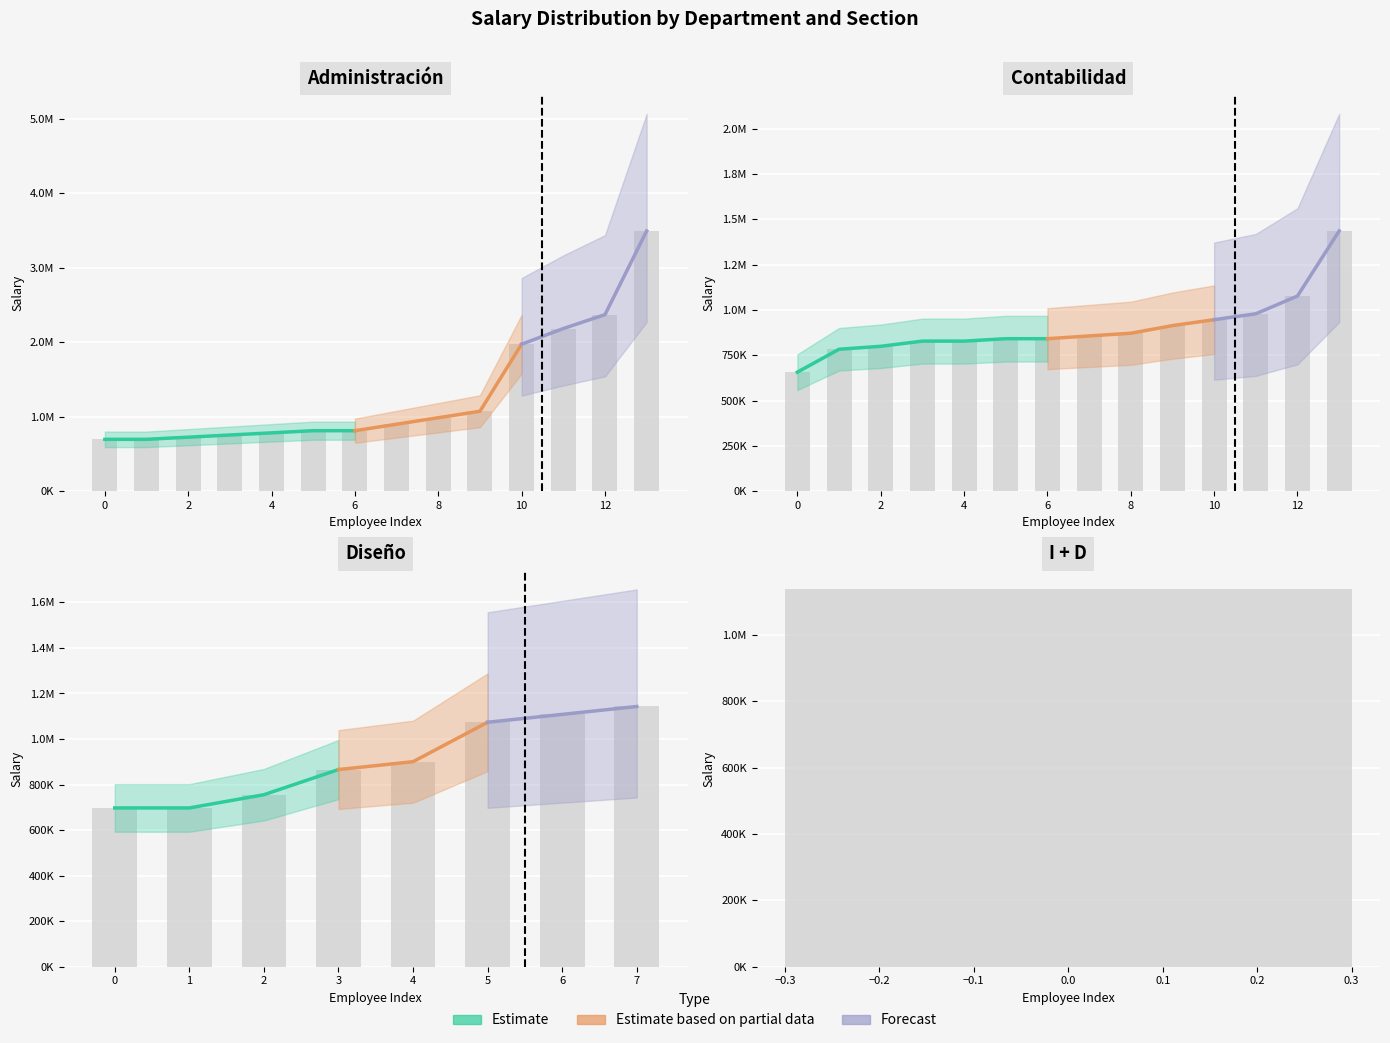

What is the difference between the highest and lowest values at 5?

450000